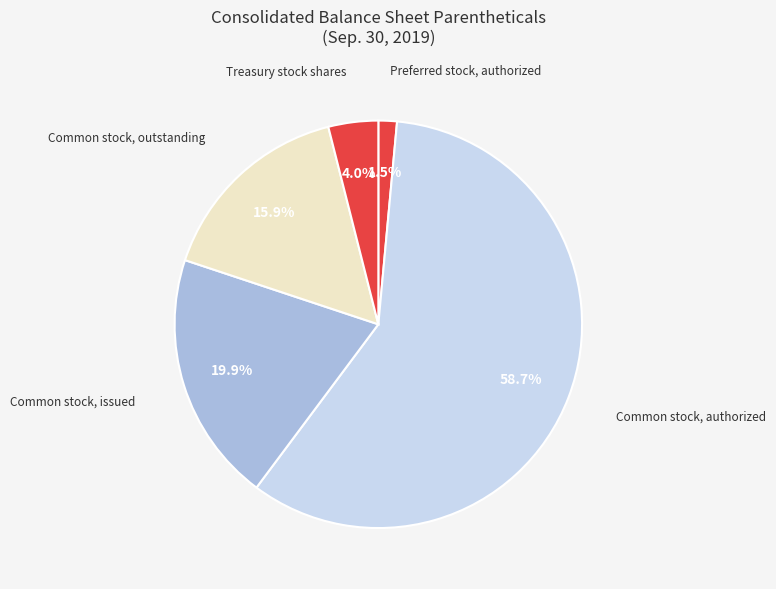

Rank the categories by value from highest to lowest.

Common stock, authorized, Common stock, issued, Common stock, outstanding, Treasury stock shares, Preferred stock, authorized